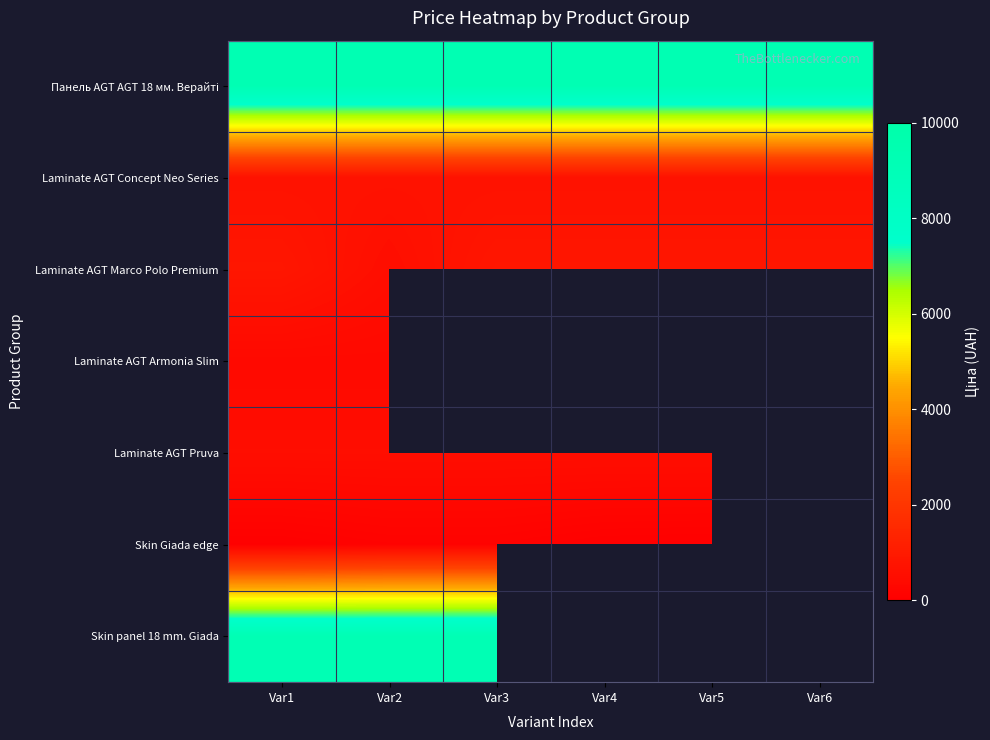

Is it true that Skin Giada edge equals 7.1 at Var5?

False